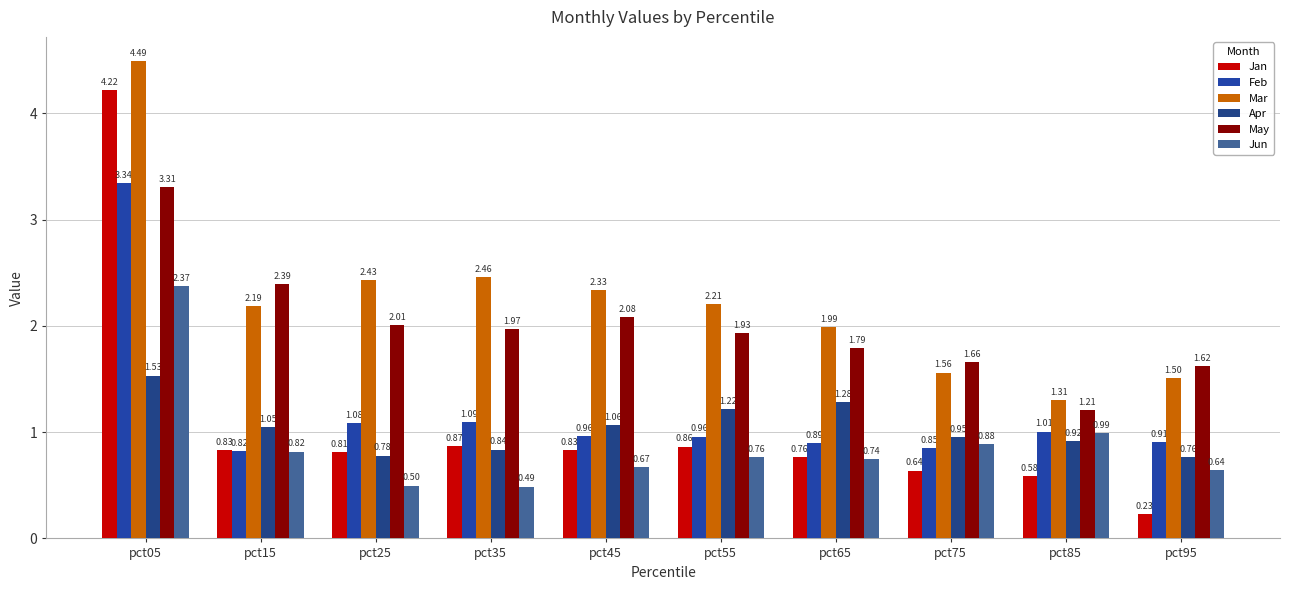

The value of Mar at pct65 is 0.8. True or false?

False